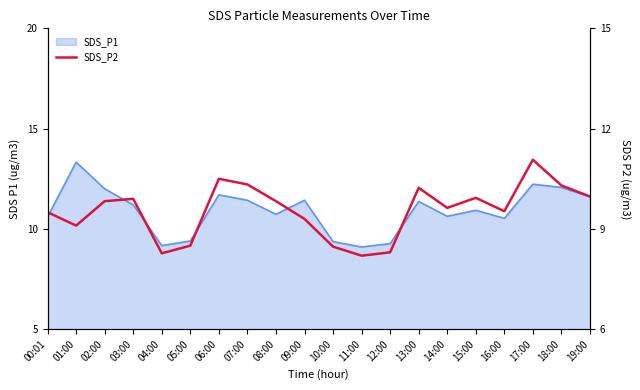

The value at 11:00 is 12.1. True or false?

False